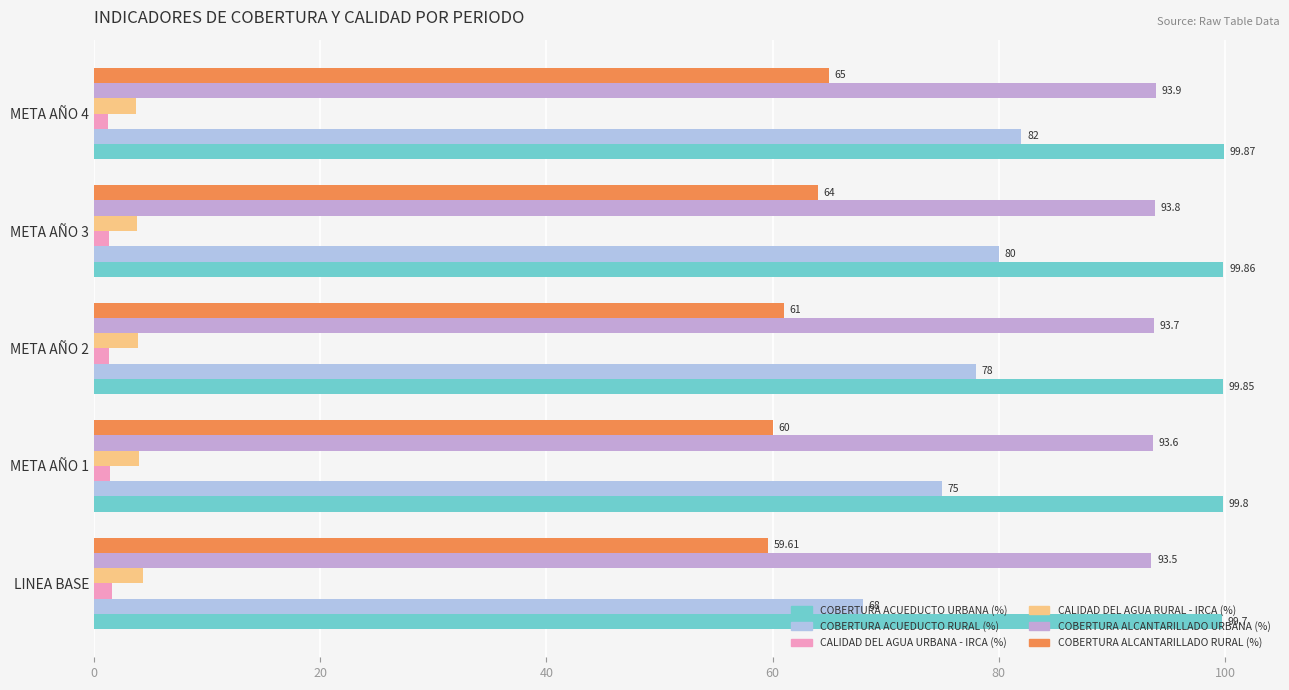

At which category is the sum across all series the highest?

META AÑO 4